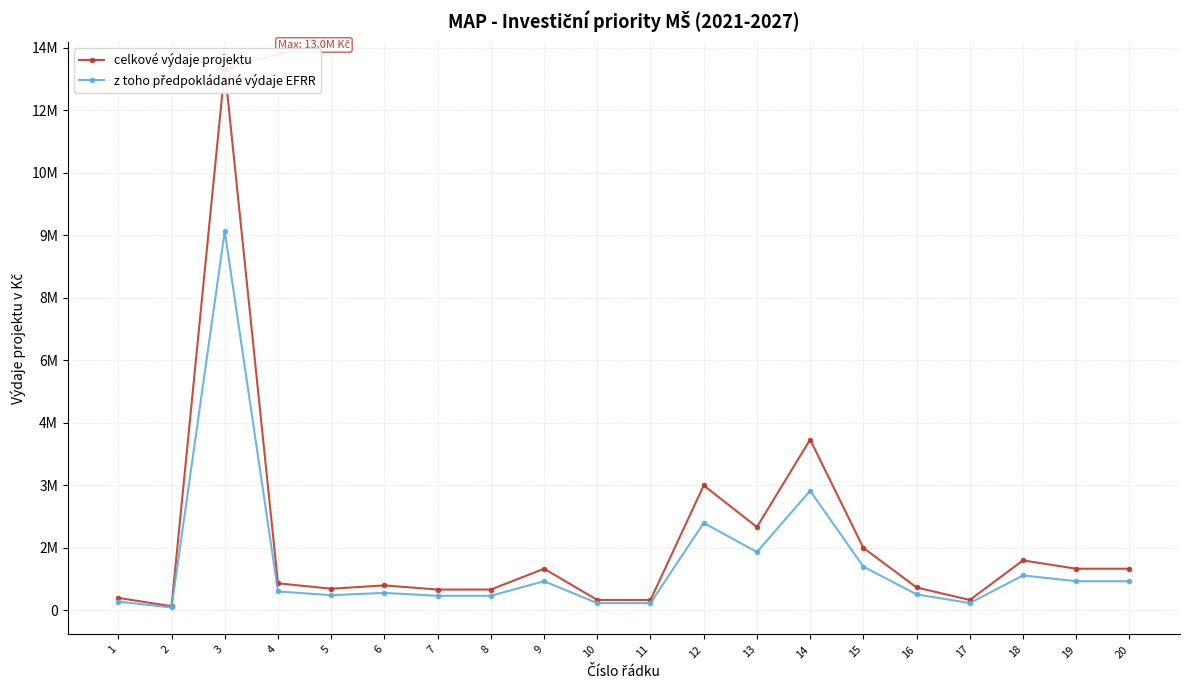

Reading left to right, list all the values displayed in this chart.

celkové výdaje projektu: 1=300000	2=100000	3=13000000	4=650000	5=520000	6=600000	7=500000	8=500000	9=1000000	10=250000	11=250000	12=3000000	13=2000000	14=4100000	15=1500000	16=550000	17=250000	18=1200000	19=1000000	20=1000000
z toho předpokládané výdaje EFRR: 1=210000	2=70000	3=9100000	4=455000	5=364000	6=420000	7=350000	8=350000	9=700000	10=175000	11=175000	12=2100000	13=1400000	14=2870000	15=1050000	16=385000	17=175000	18=840000	19=700000	20=700000